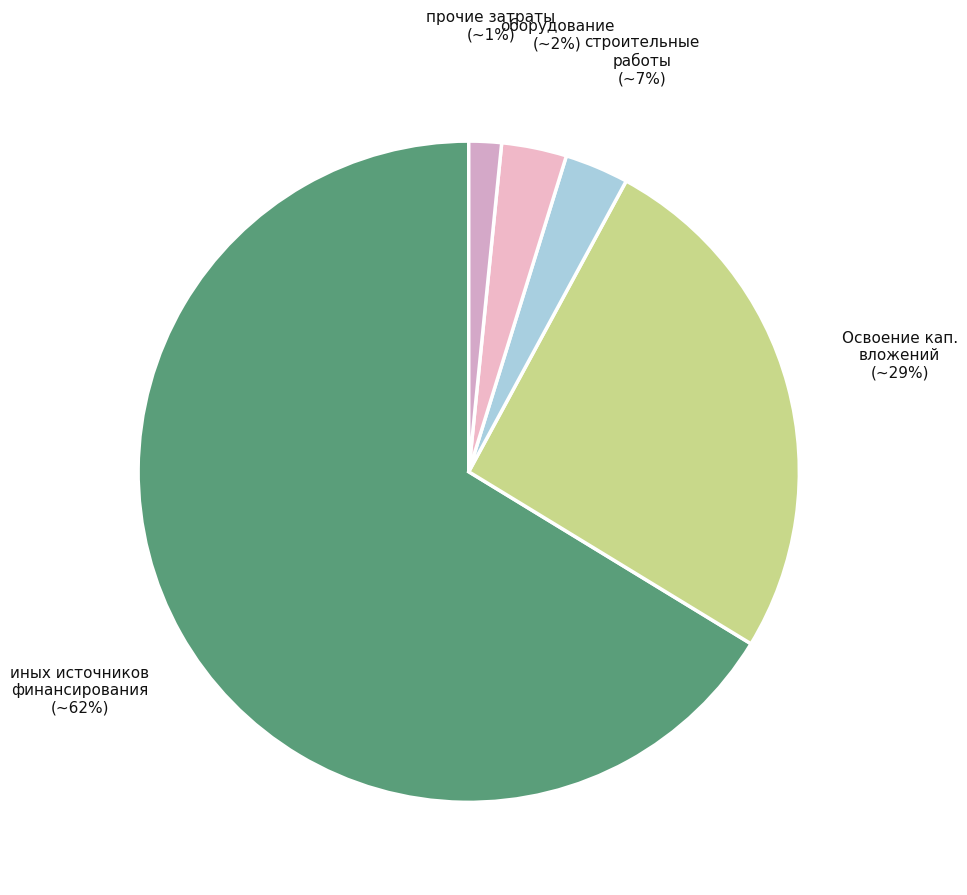

How many segments does this pie chart have?

5